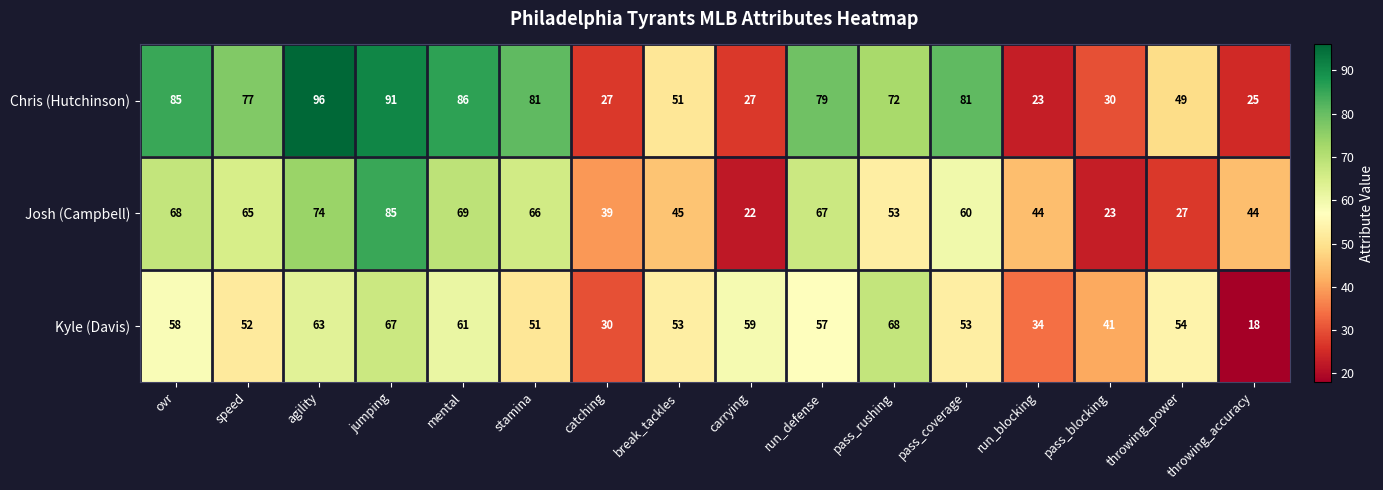

What is the sum of all Kyle (Davis) values?

819